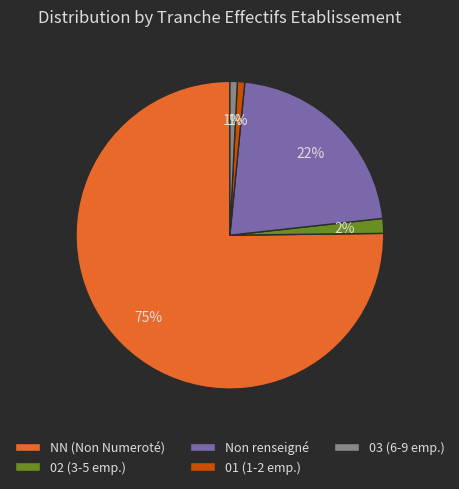

What percentage is the 02 (3-5 emp.) slice, to the nearest percent?

2%